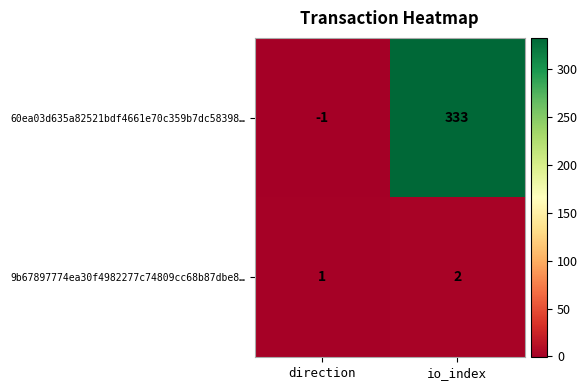

What is the difference between the maximum and minimum values in the 60ea03d635a82521bdf4661e70c359b7dc58398… series?

334